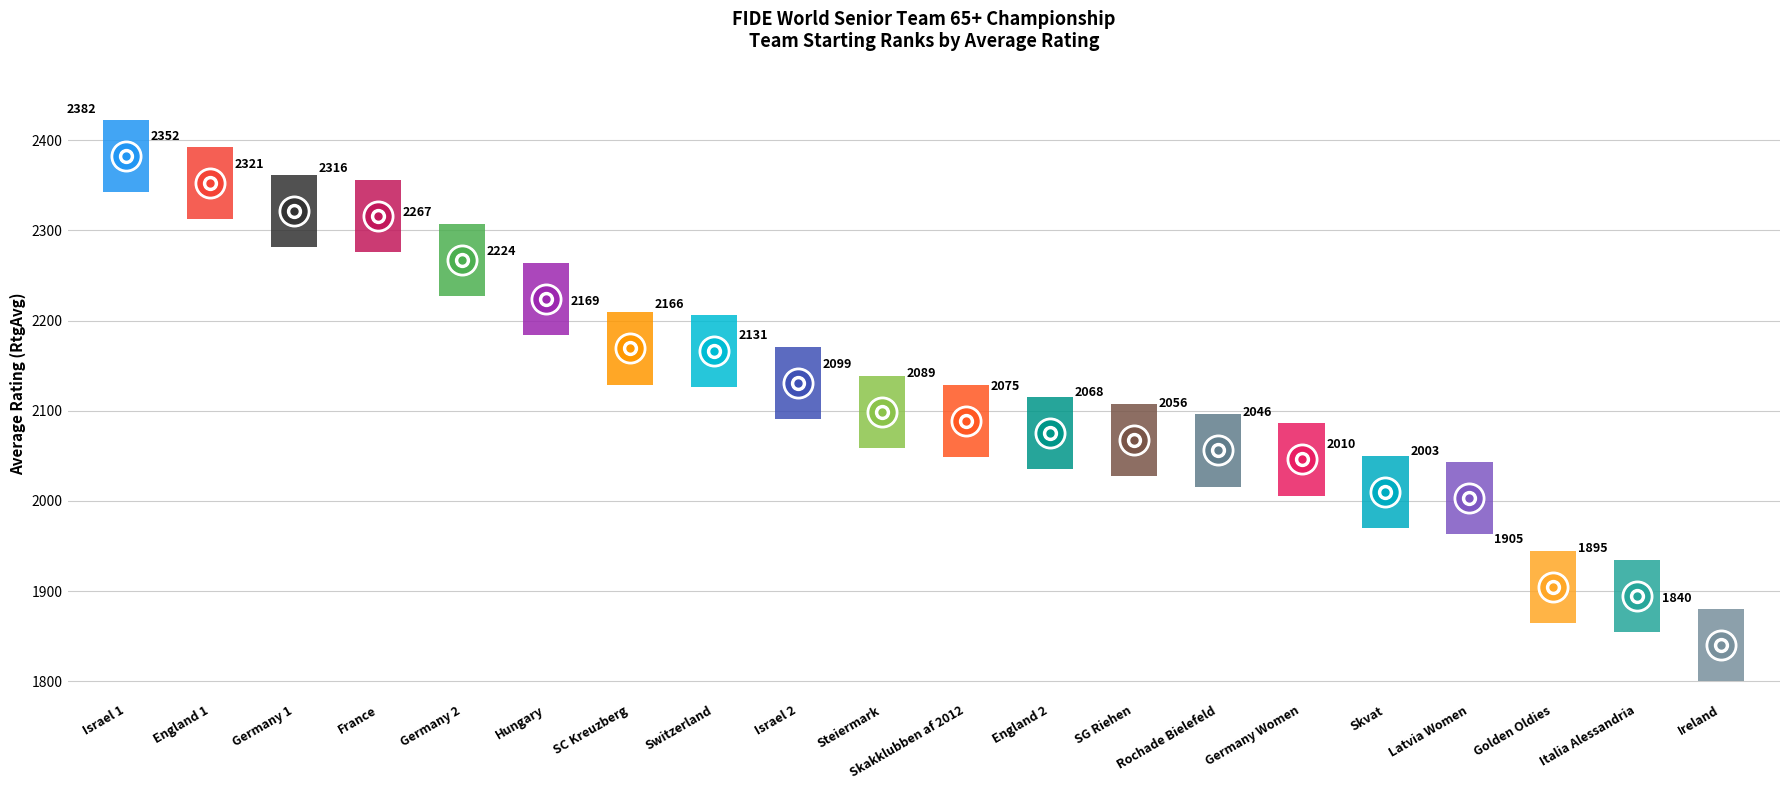

Where is the data nearest to the value 2111?

Steiermark